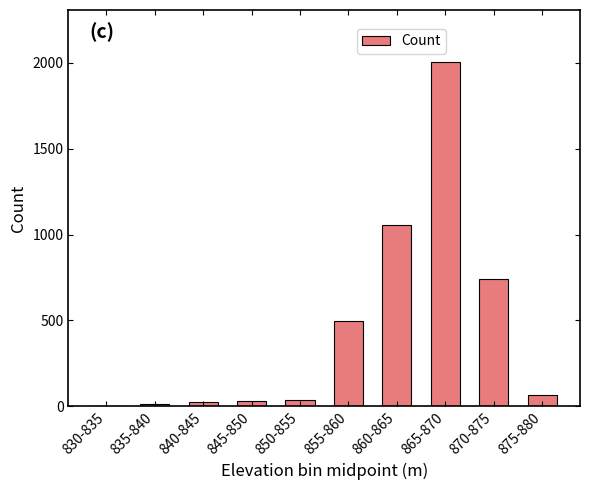

What is the sum of all values?

4464